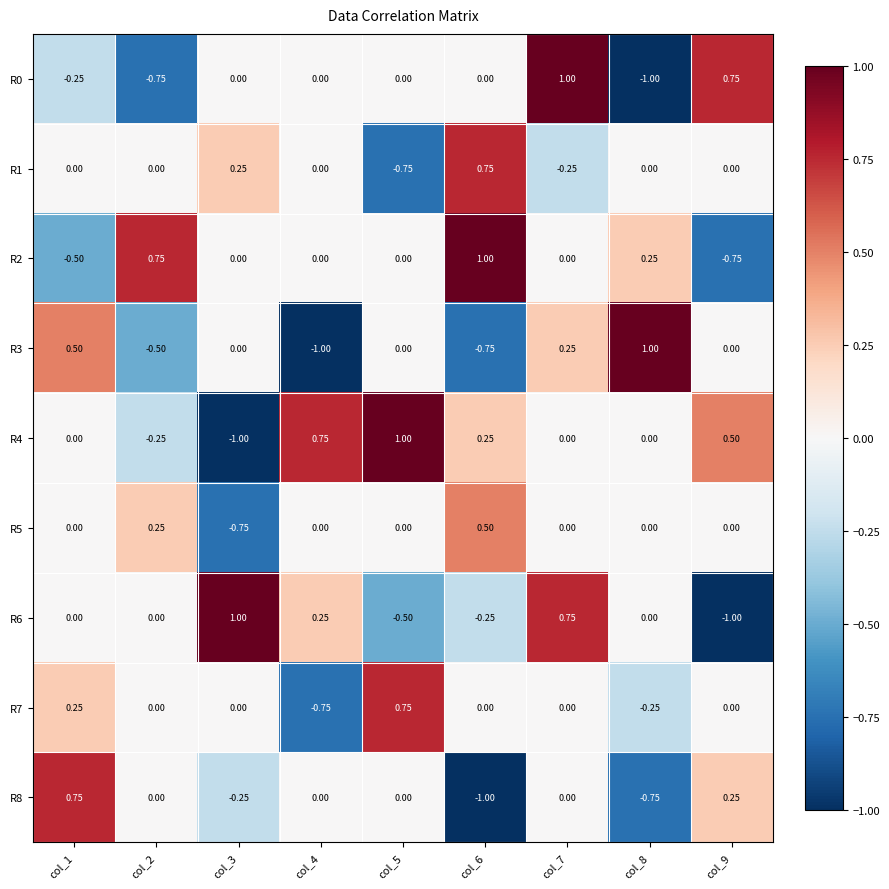

Is the value of R2 at col_9 greater than the value of R4 at col_1?

No